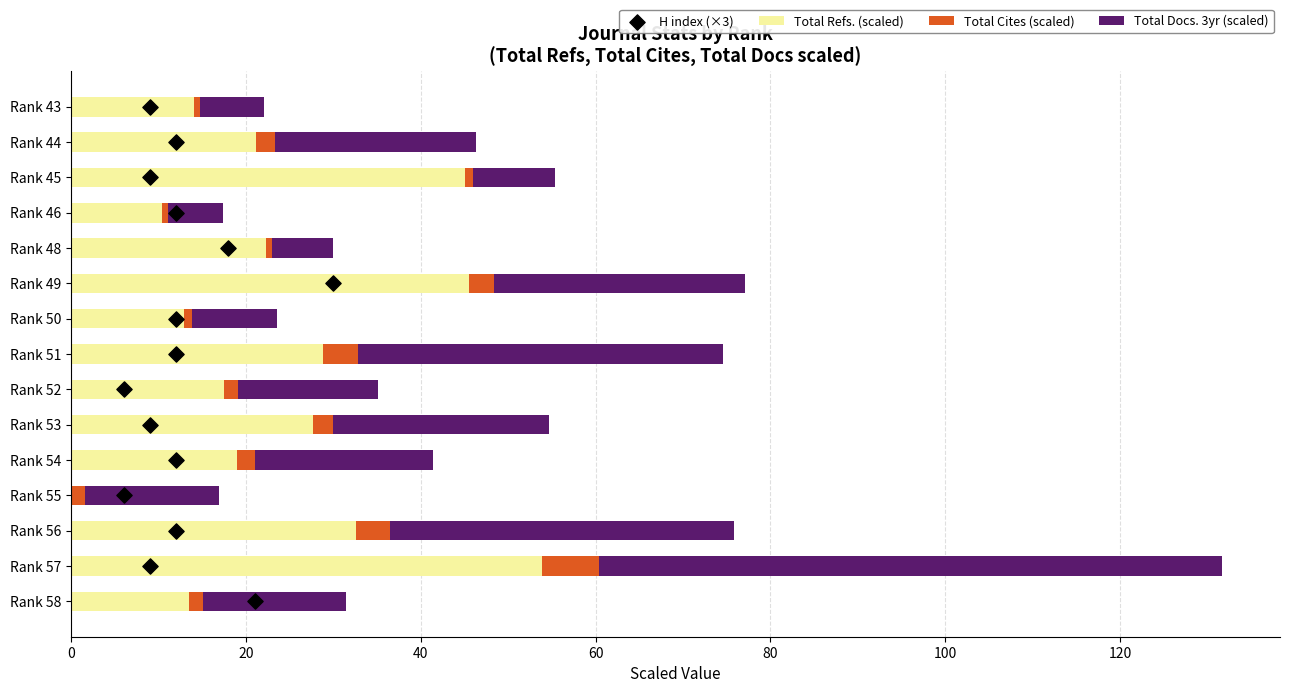

Which series has the largest total across all categories?

Total Refs. (scaled)